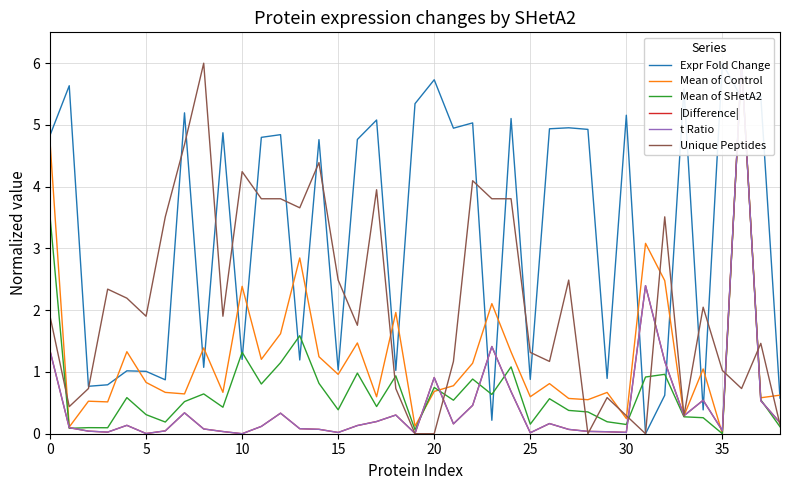

The Unique Peptides series shows 1.2 at 21. True or false?

True